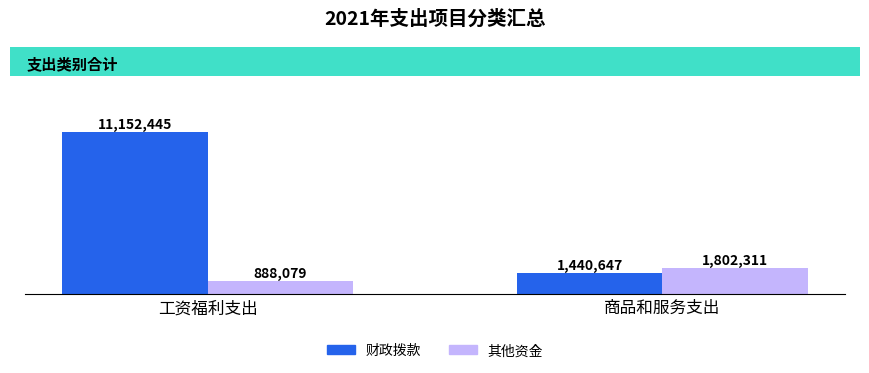

What is the spread (max minus min) of values at 工资福利支出?

10264366